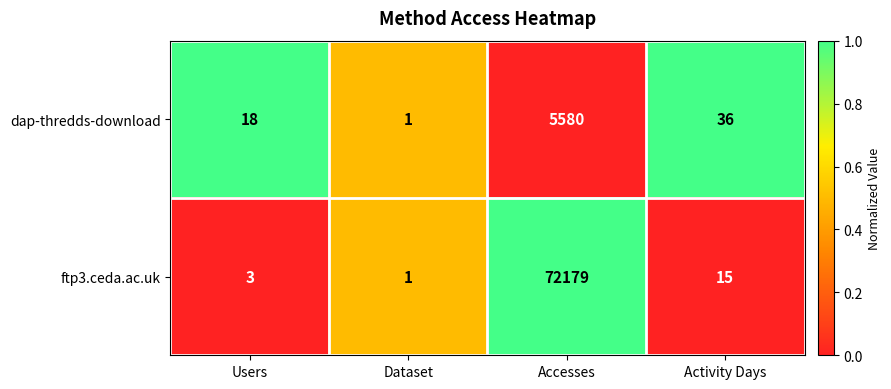

What is the average value of the ftp3.ceda.ac.uk series?

18050